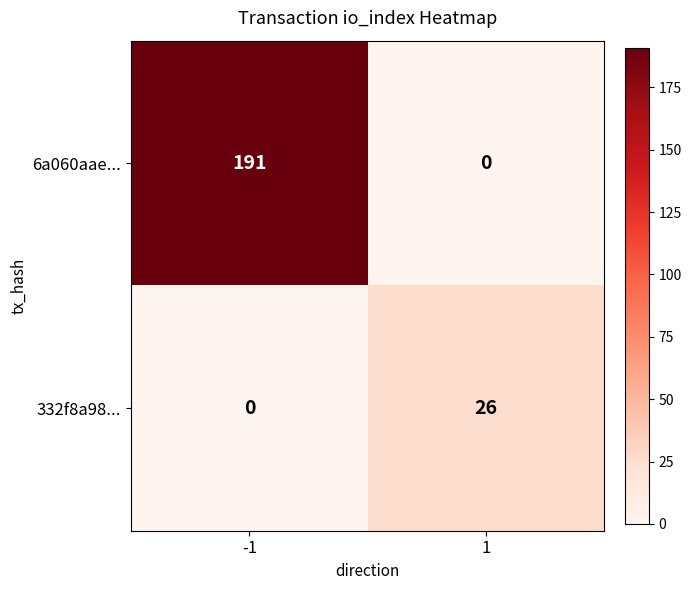

The 6a060aae... series shows 0 at 1. True or false?

True